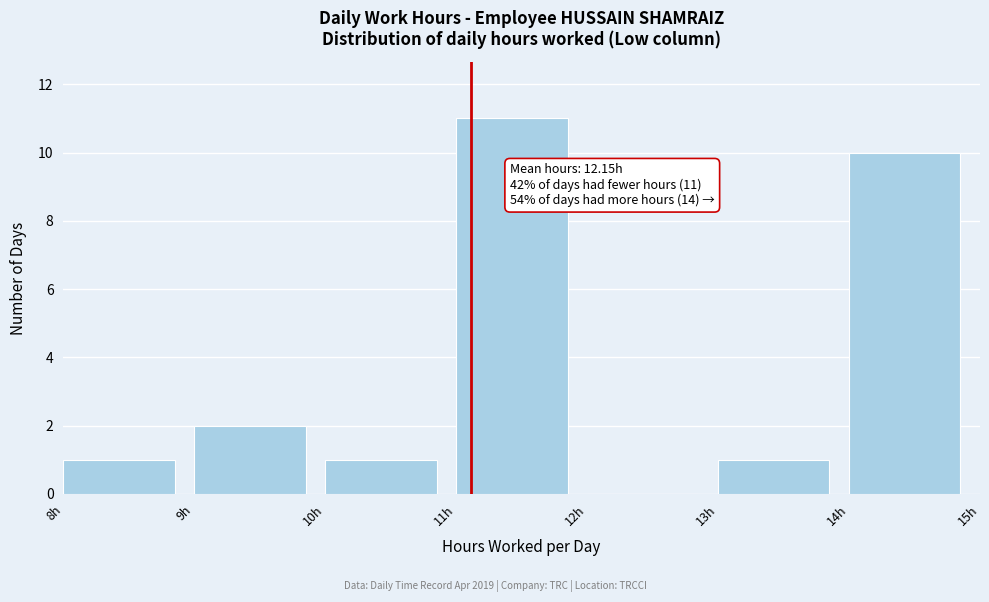

Which range on the x-axis has the tallest bar?

11 to 12